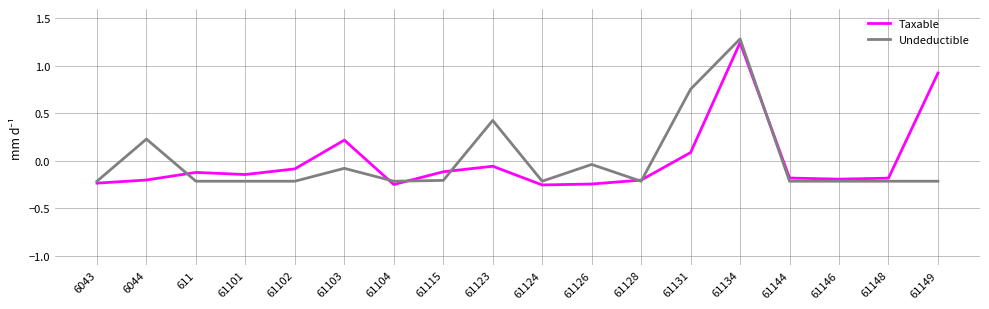

What position from the left is 61149?

18